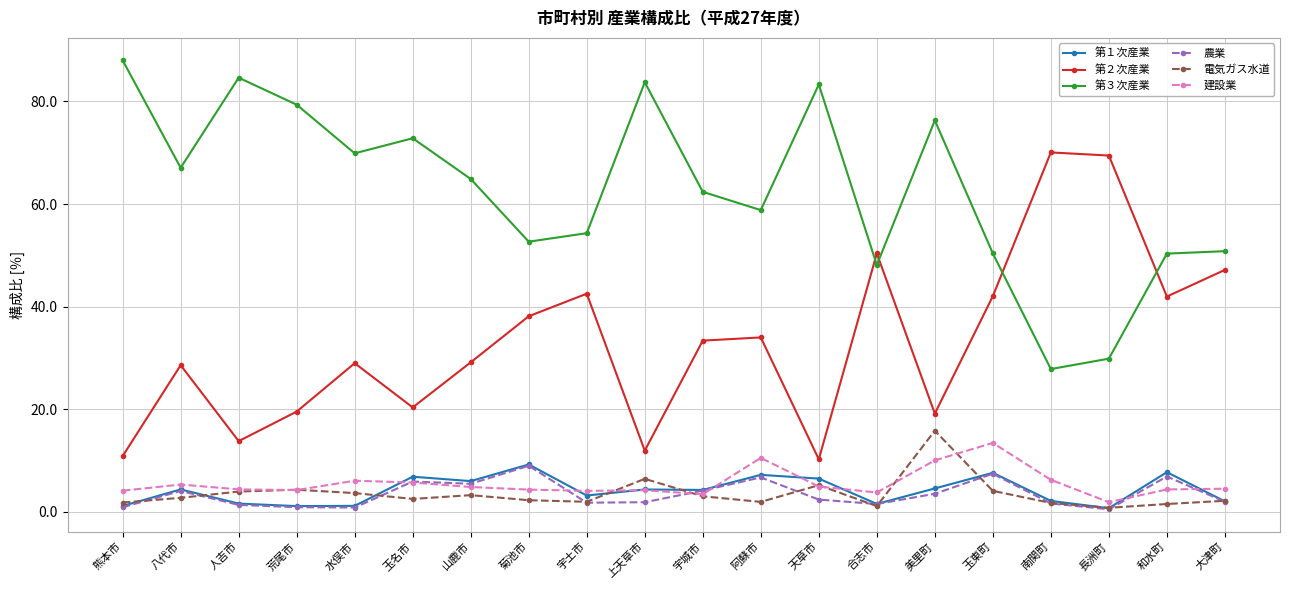

What is the sum of all 建設業 values?

110.1